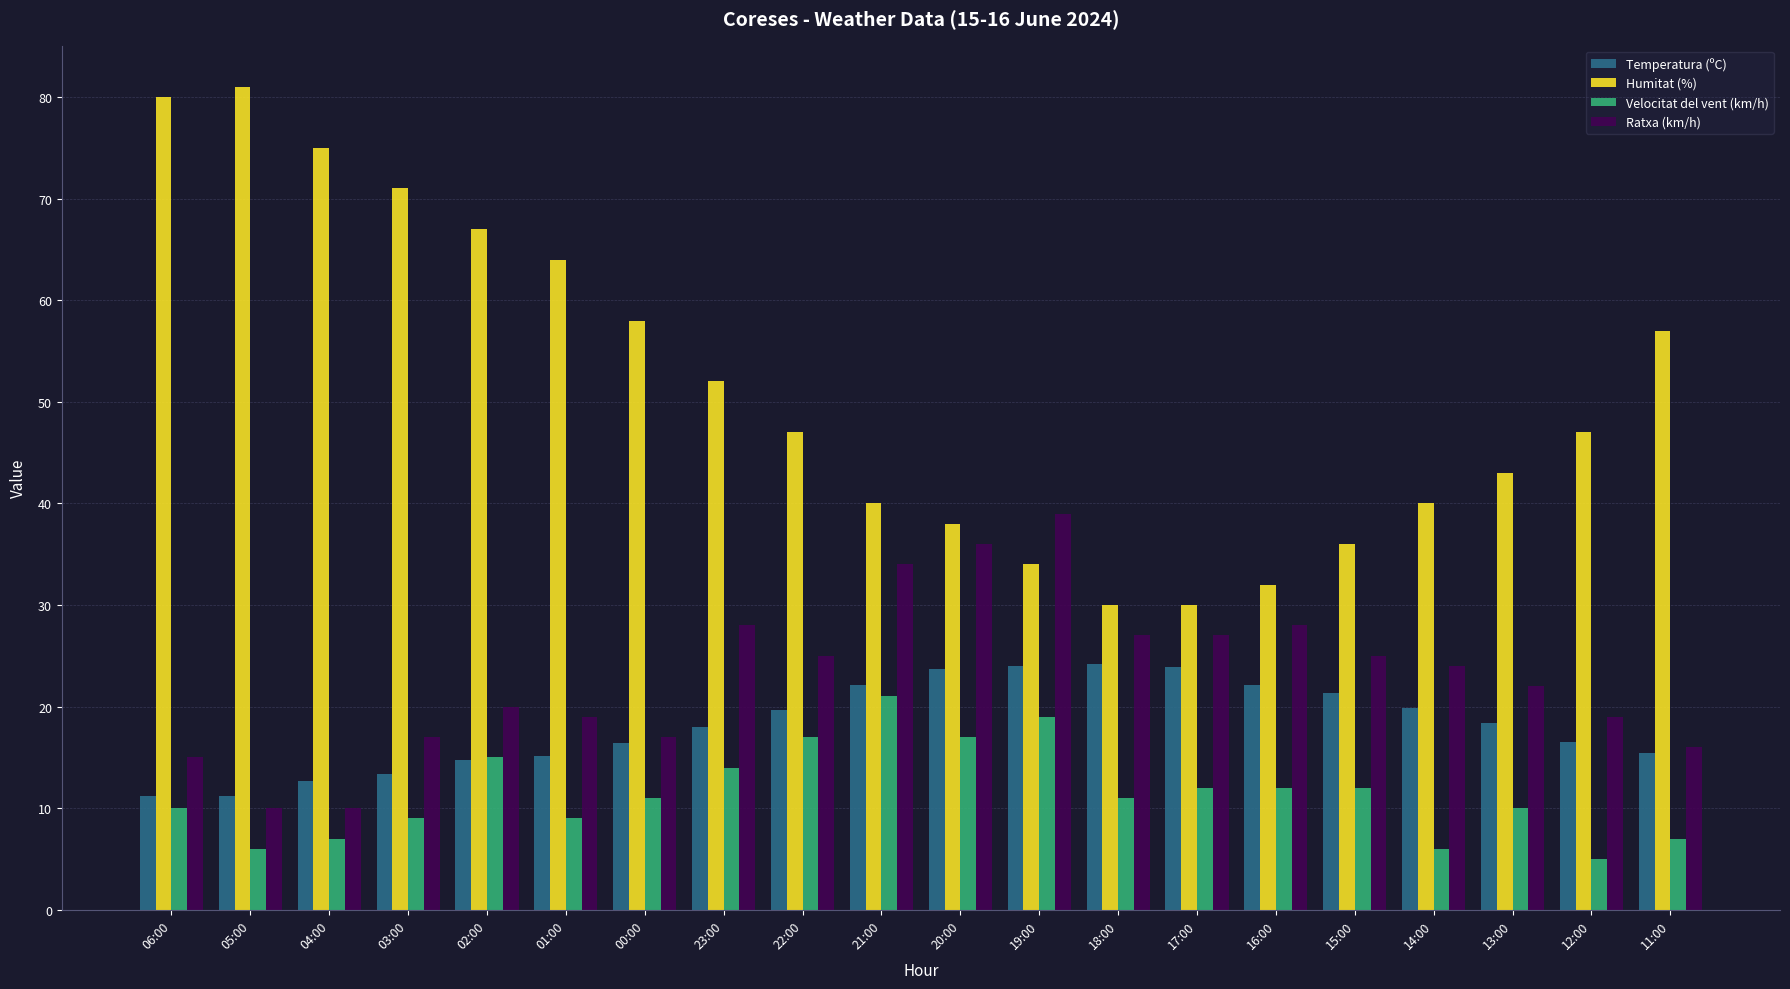

Is it true that Humitat (%) equals 84.7 at 11:00?

False